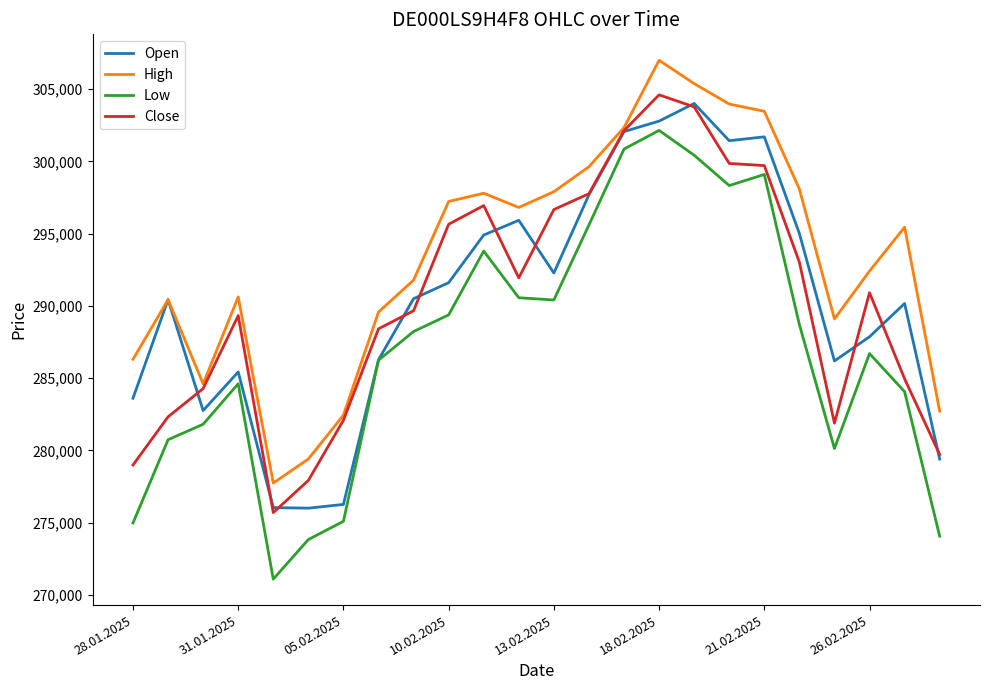

Which series has the largest range (max minus min)?

Low